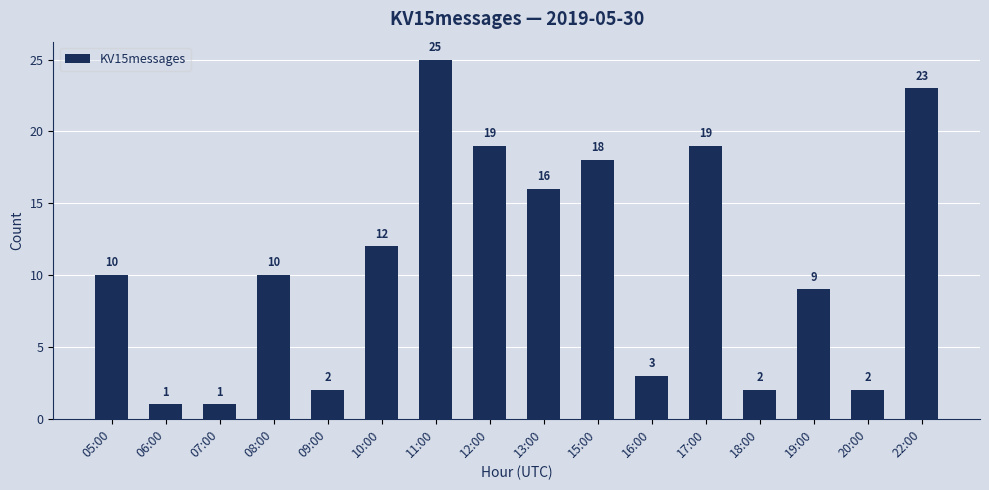

Are the bars horizontal?

No